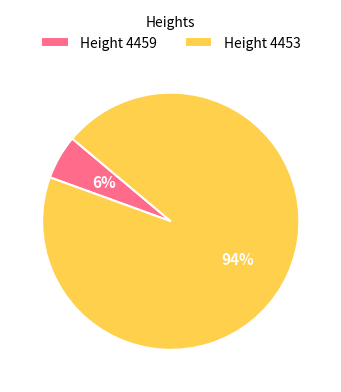

To the nearest percent, what portion does Height 4459 represent?

6%